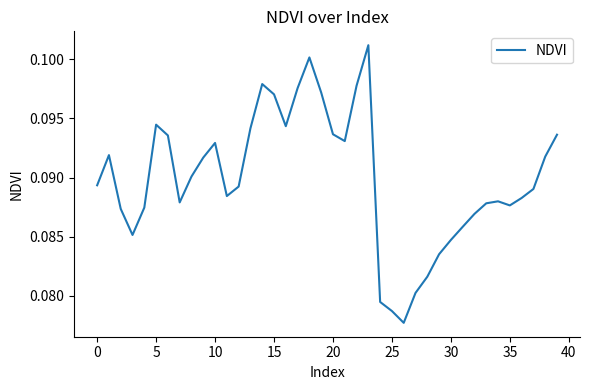

How many lines are shown in the chart?

1